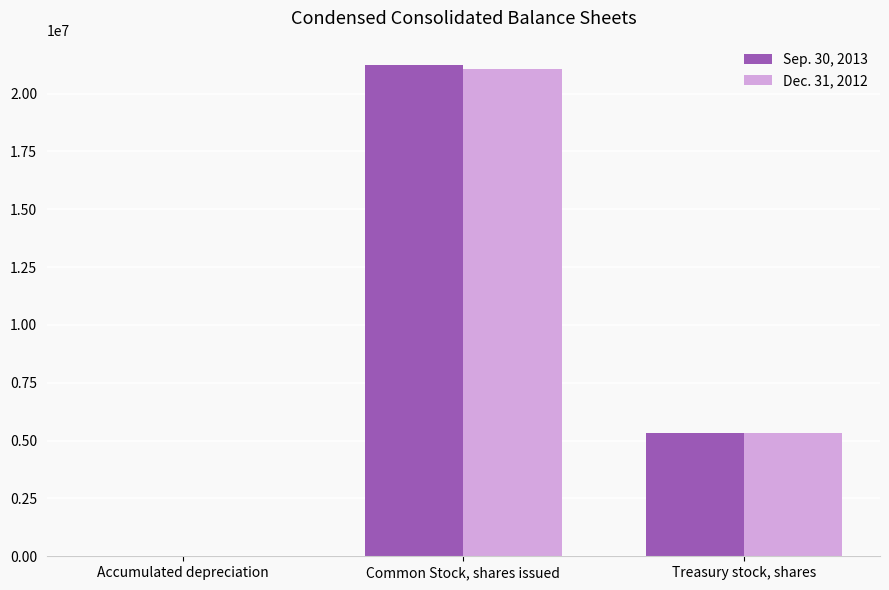

How many categories are shown in the chart?

3